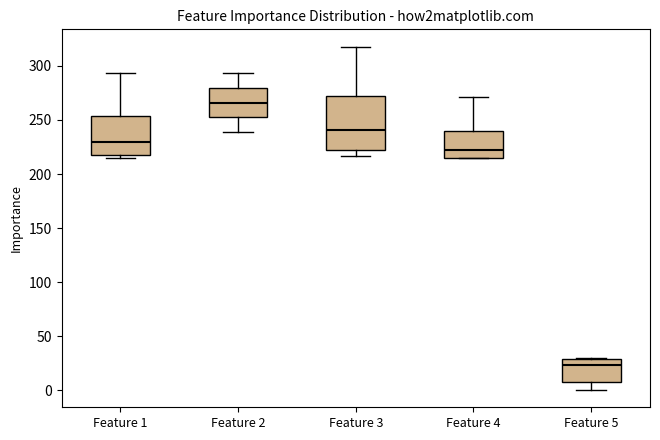

Reading left to right, transcribe this box plot: for each box, give where its median line is, the range the box spans, and where its two whiskers end, as read against the y-axis. The values are not printed on the chart, so give them approximately, as read against the axis.

Feature 1: median 230, box 215 to 255, whiskers 215 (just below the box's lower edge) to 295
Feature 2: median 265, box 250 to 280, whiskers 240 to 295
Feature 3: median 240, box 220 to 270, whiskers 215 to 320
Feature 4: median 220, box 215 to 240, whiskers 215 to 270
Feature 5: median 25, box 10 to 30, whiskers 0 to 30 (just above the box's upper edge)